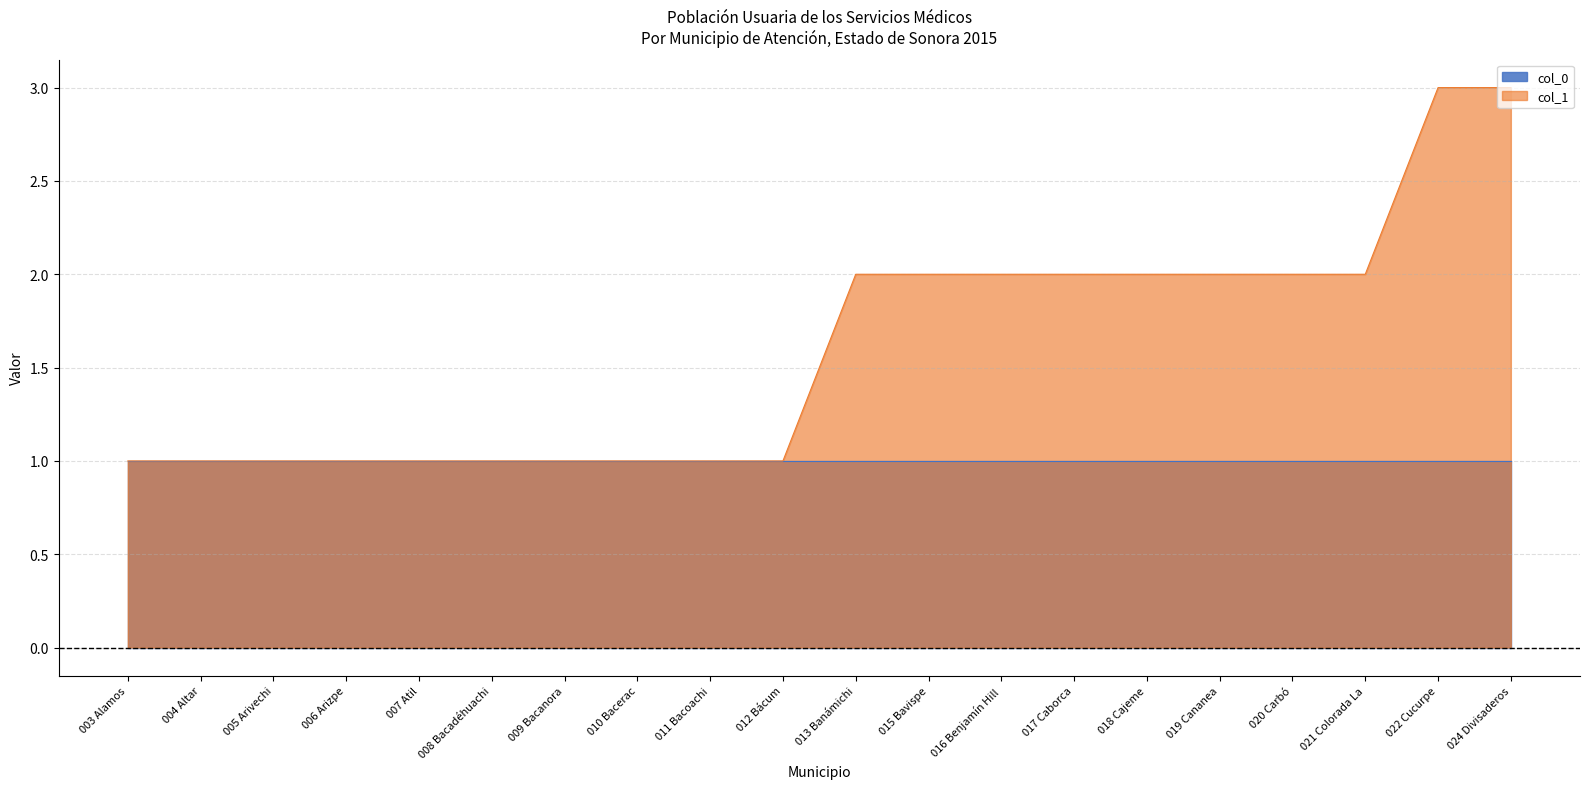

Where does the data first go above 2?

022 Cucurpe